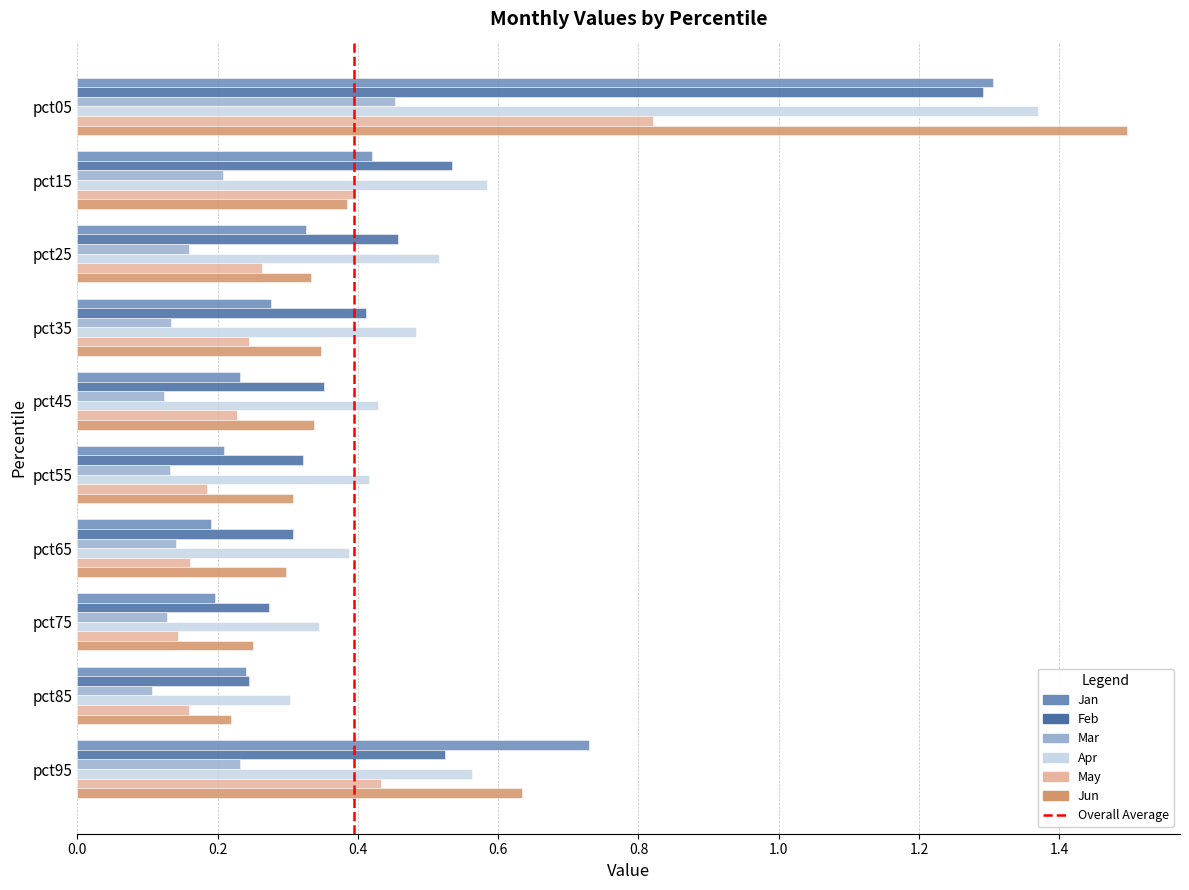

At which label does Jun reach its peak?

pct05